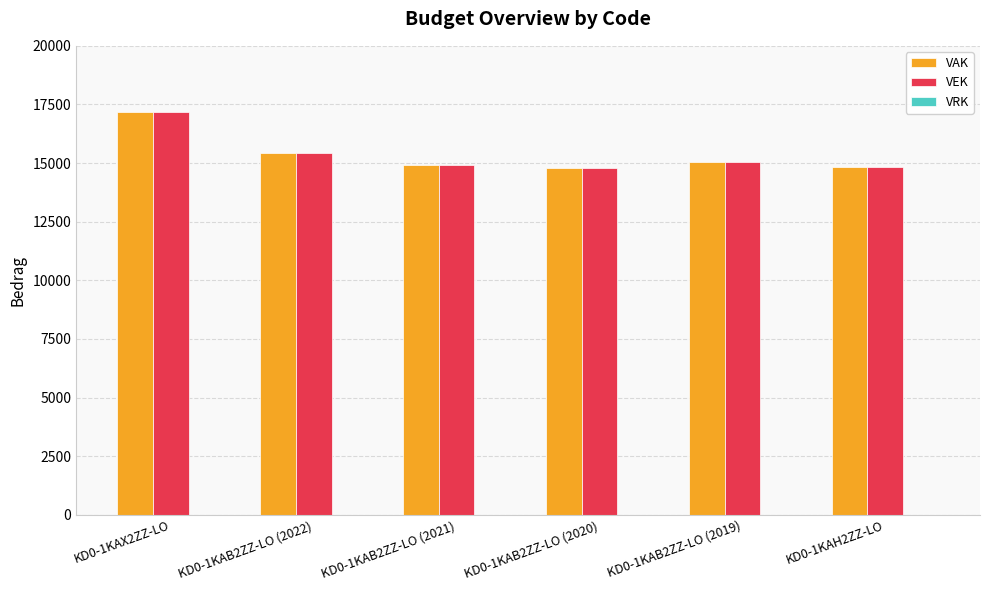

True or false: VAK has a value of 15033 at KD0-1KAB2ZZ-LO (2019).

True